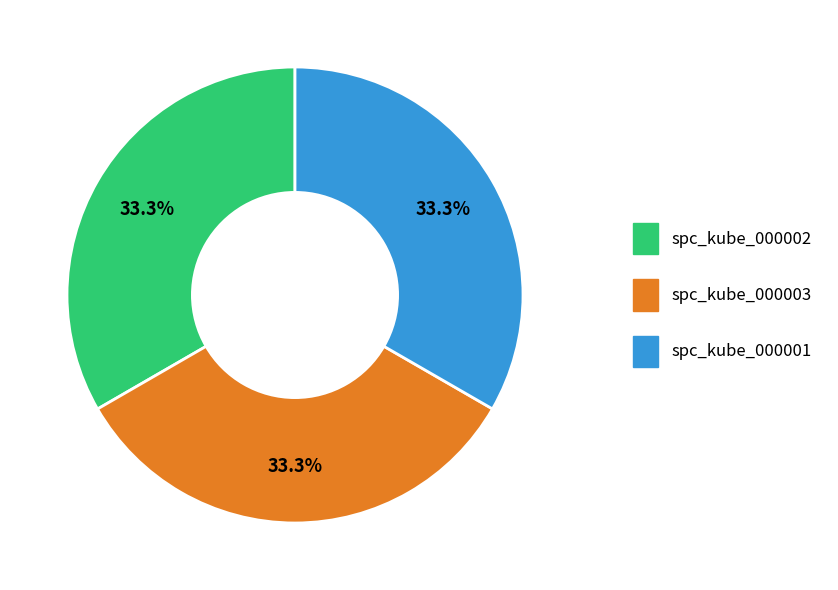

Is spc_kube_000003 the majority of the pie?

No